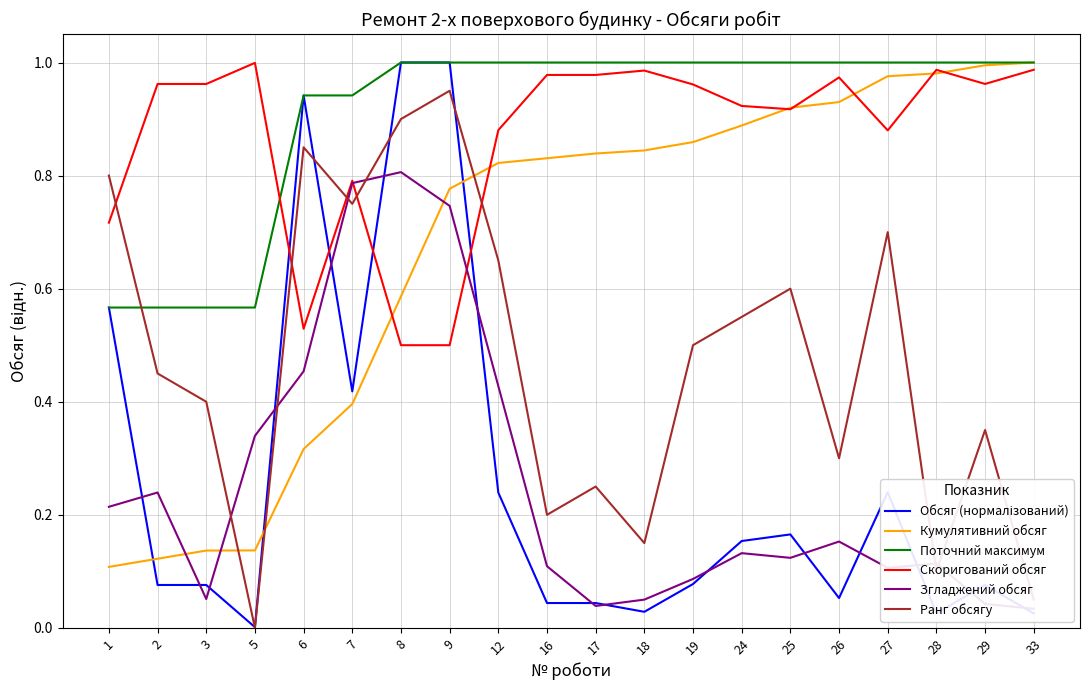

At how many categories does at least one series exceed 0?

20